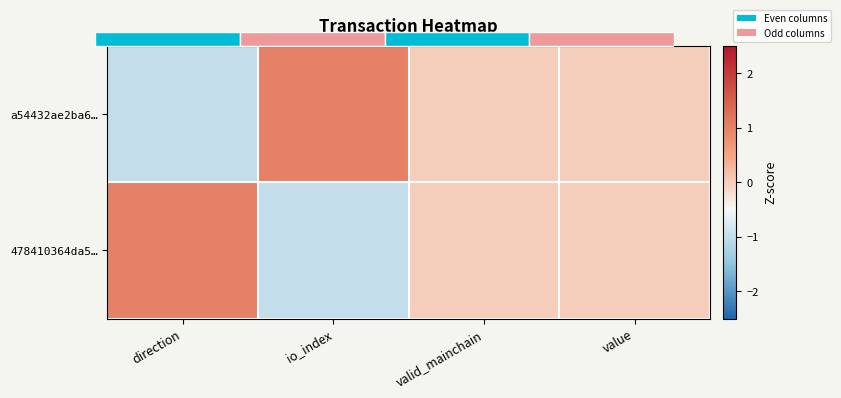

At which label is 478410364da5… closest to 0?

valid_mainchain